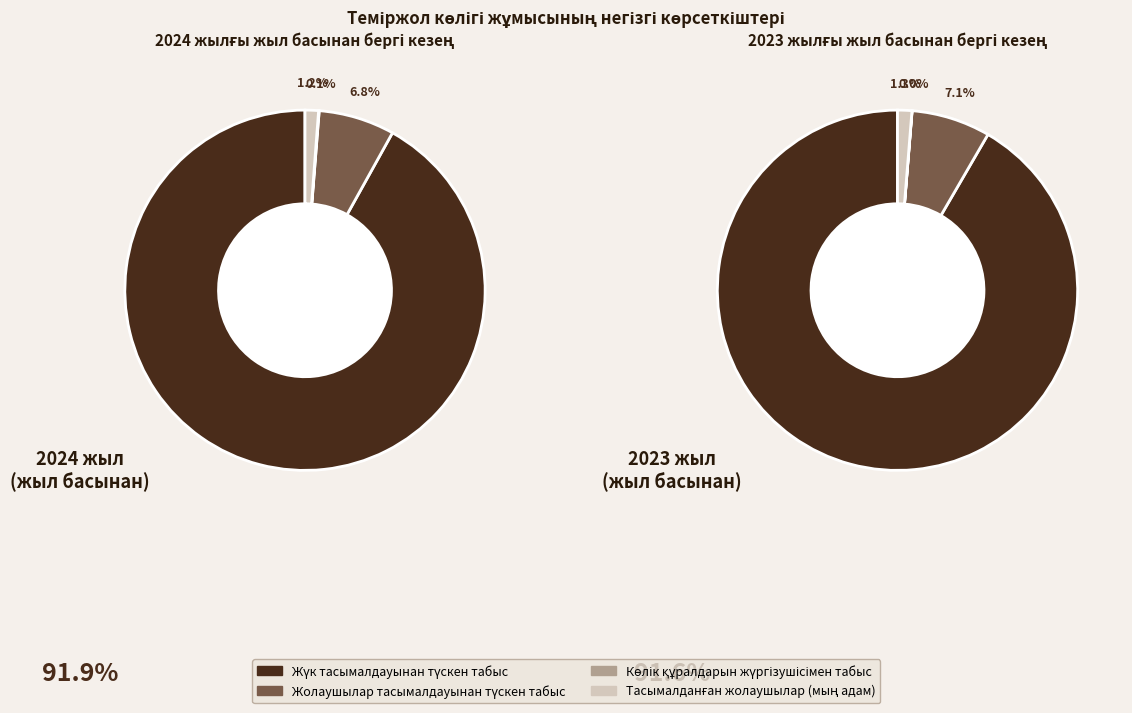

Rank the series at 1 from highest to lowest value.

Жүк тасымалдауынан түскен табыс, Жолаушылар тасымалдауынан түскен табыс, Тасымалданған жолаушылар (мың адам), Көлік құралдарын жүргізушісімен табыс